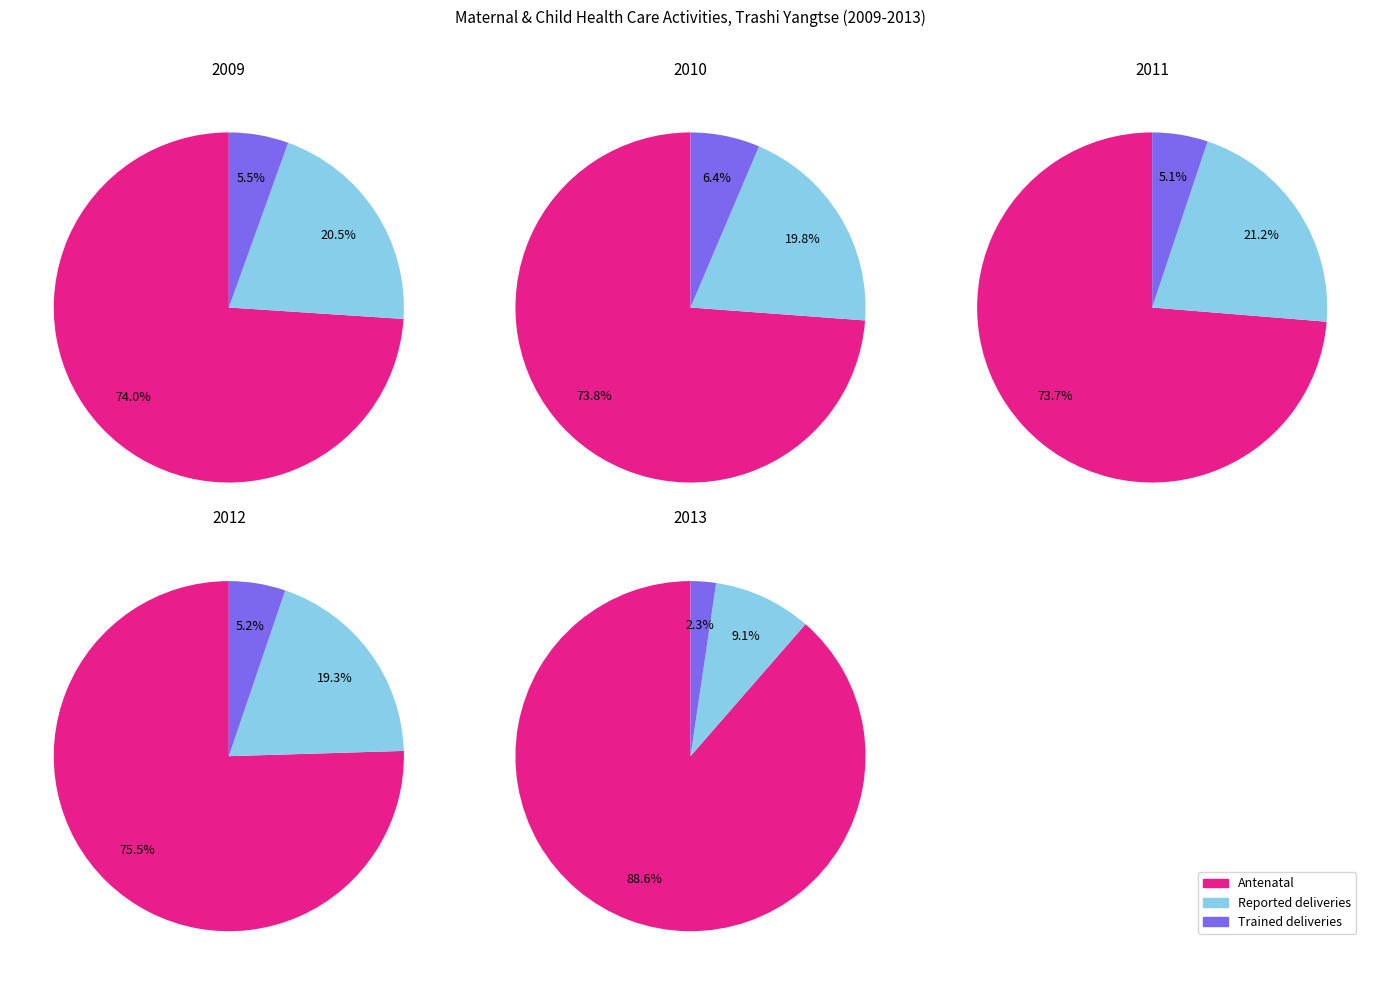

Is 2012 the majority of the pie?

No